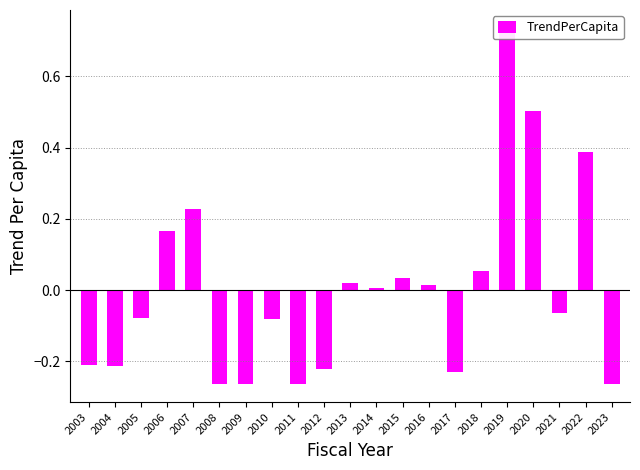

What is the value of the 4th bar from the left?

0.2